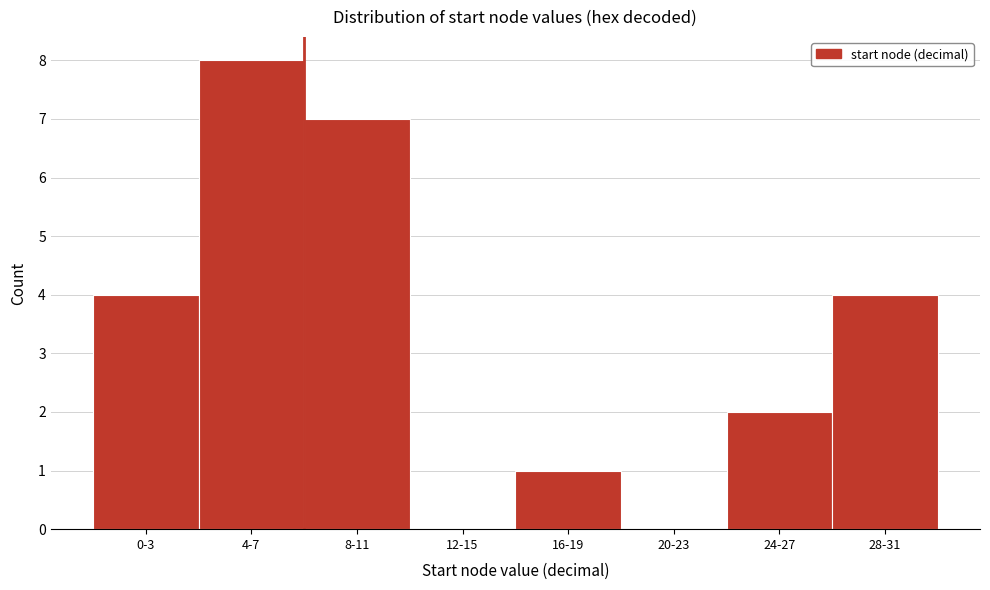

Reading right to left, list all the values displayed in this chart.

28-31=4	24-27=2	20-23=0	16-19=1	12-15=0	8-11=7	4-7=8	0-3=4